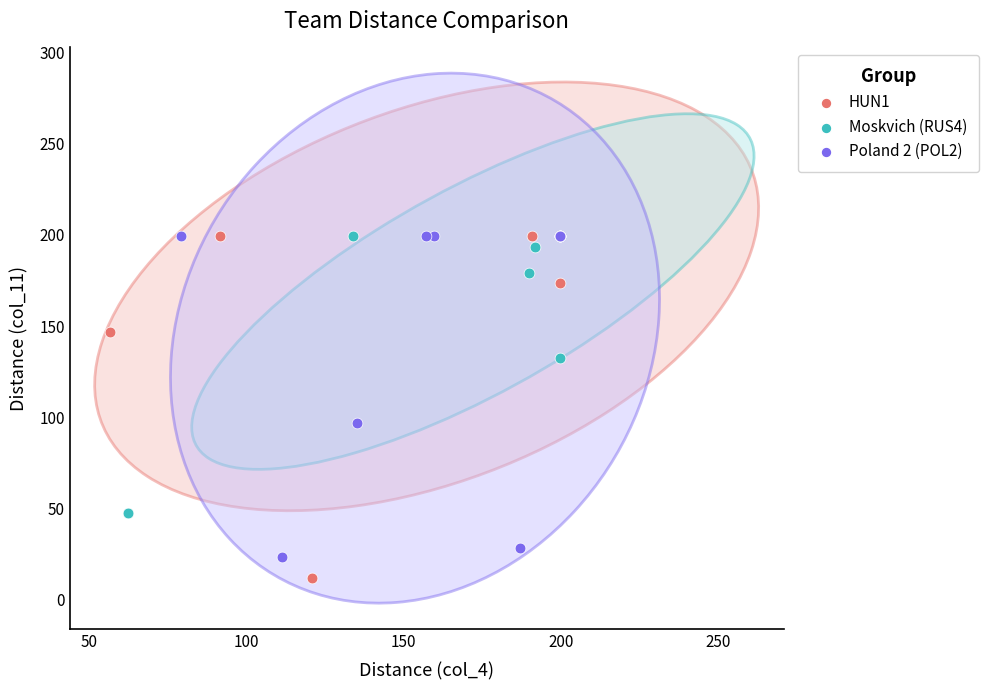

Which series has the largest Y range (max minus min)?

HUN1